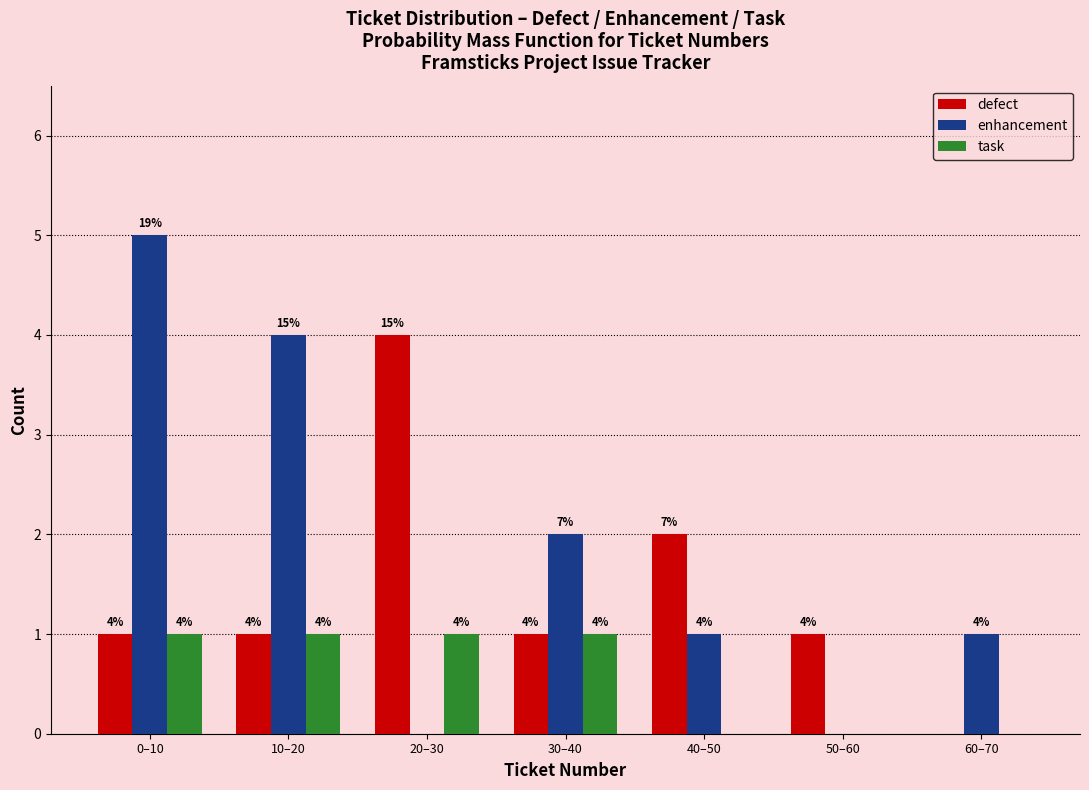

Reading right to left, what are all the values shown in this chart?

defect: 60–70=0	50–60=1	40–50=2	30–40=1	20–30=4	10–20=1	0–10=1
enhancement: 60–70=1	50–60=0	40–50=1	30–40=2	20–30=0	10–20=4	0–10=5
task: 60–70=0	50–60=0	40–50=0	30–40=1	20–30=1	10–20=1	0–10=1